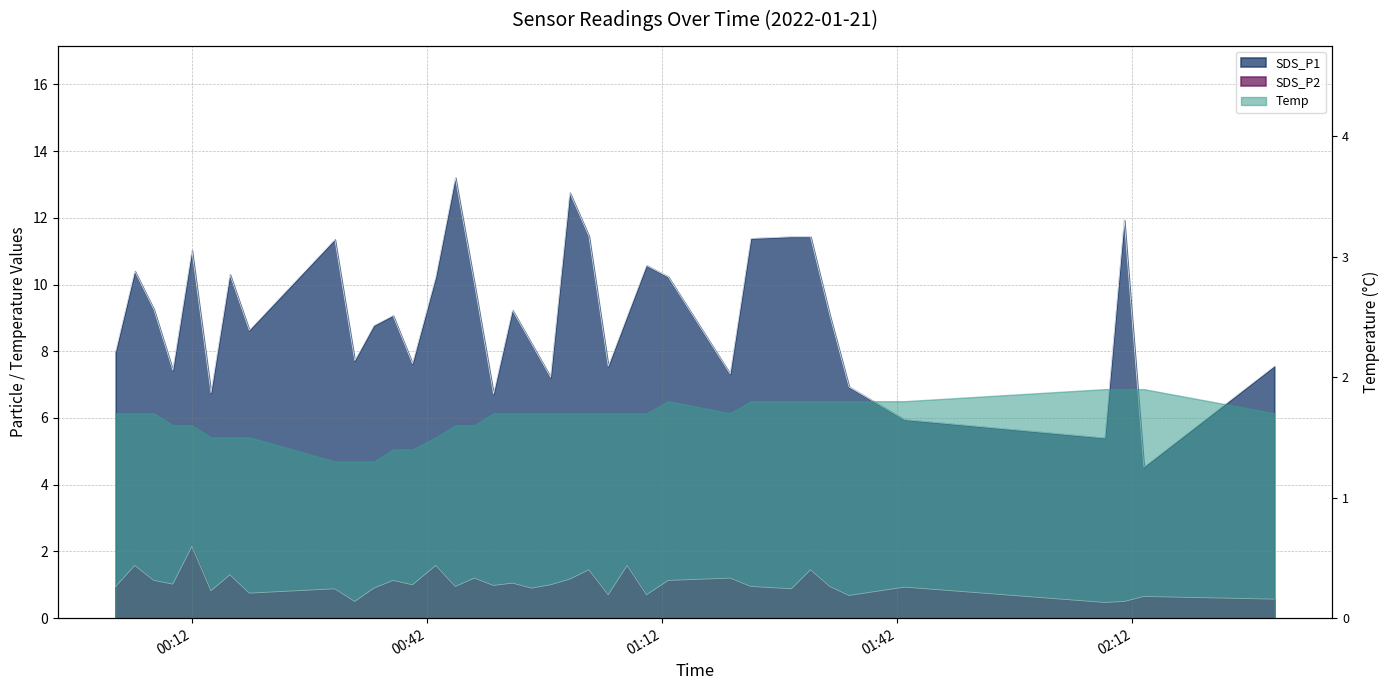

In SDS_P2, how many points are lower than both neighbors (excluding endpoints)?

13